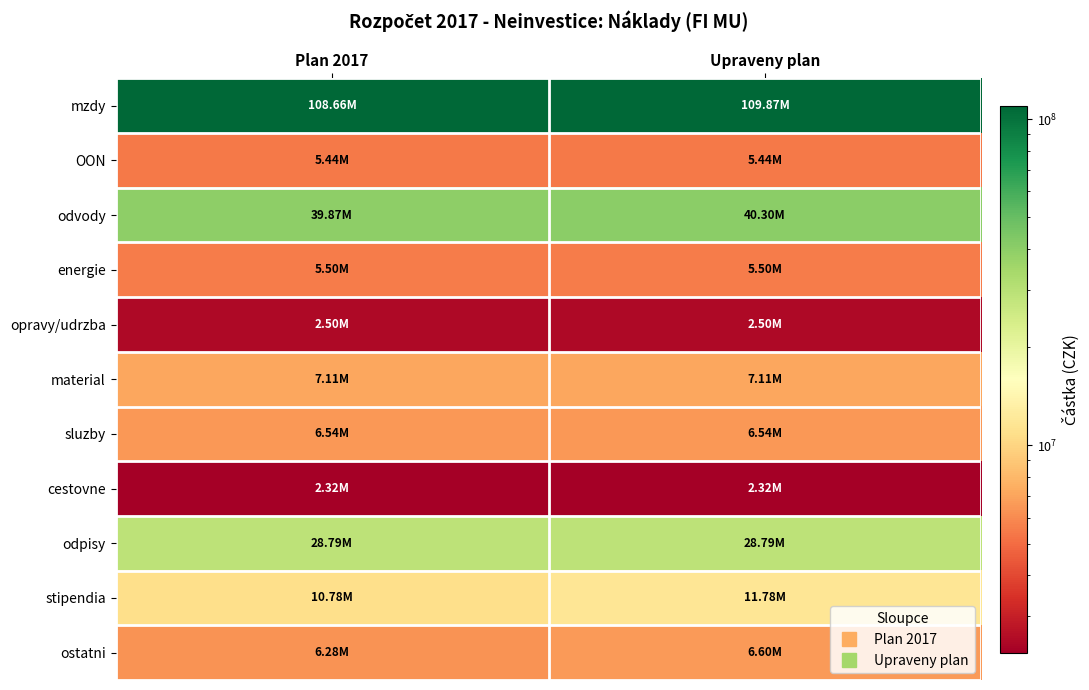

Which has a higher value, Plan 2017 or Upraveny plan?

Upraveny plan